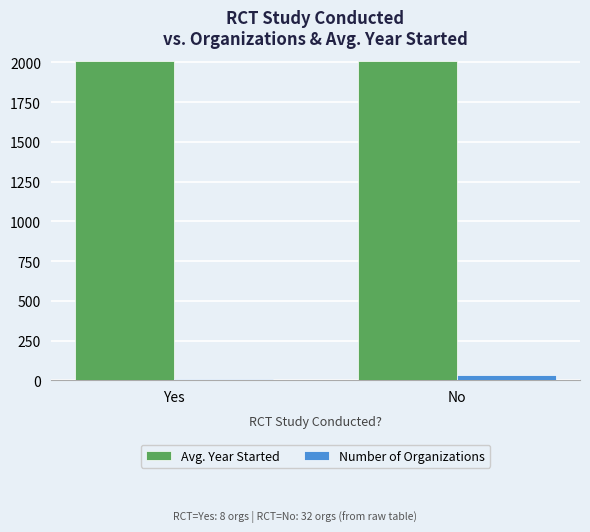

List the series in order of their overall mean, lowest first.

Number of Organizations, Avg. Year Started